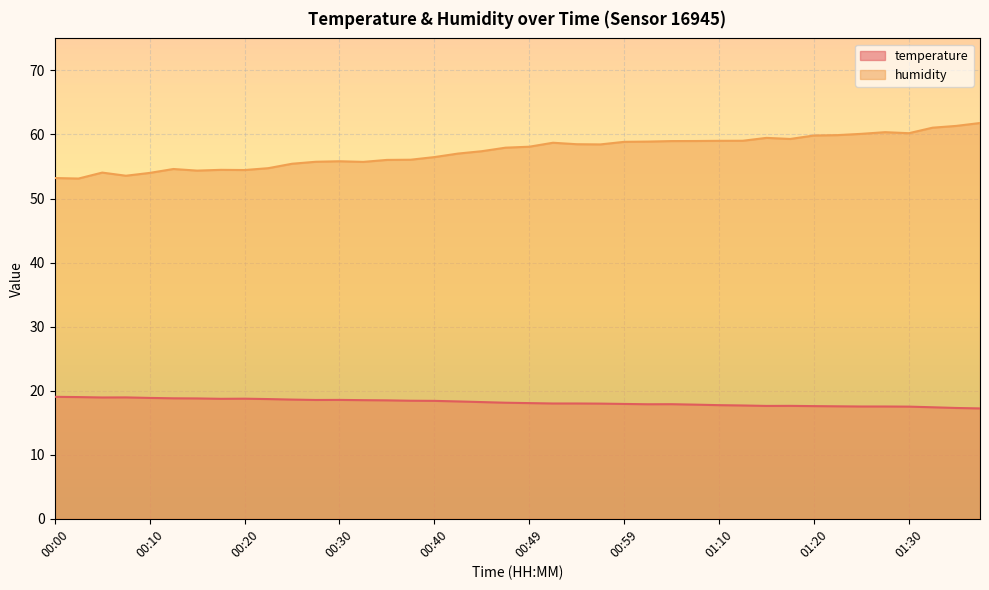

The value of temperature at 01:04 is 17.9. True or false?

True